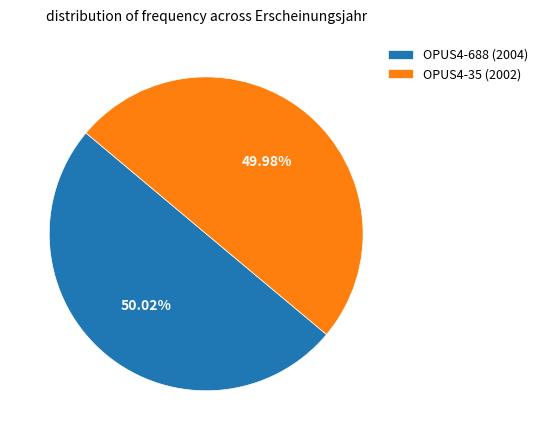

What percentage is the OPUS4-688 (2004) slice, to the nearest percent?

50%